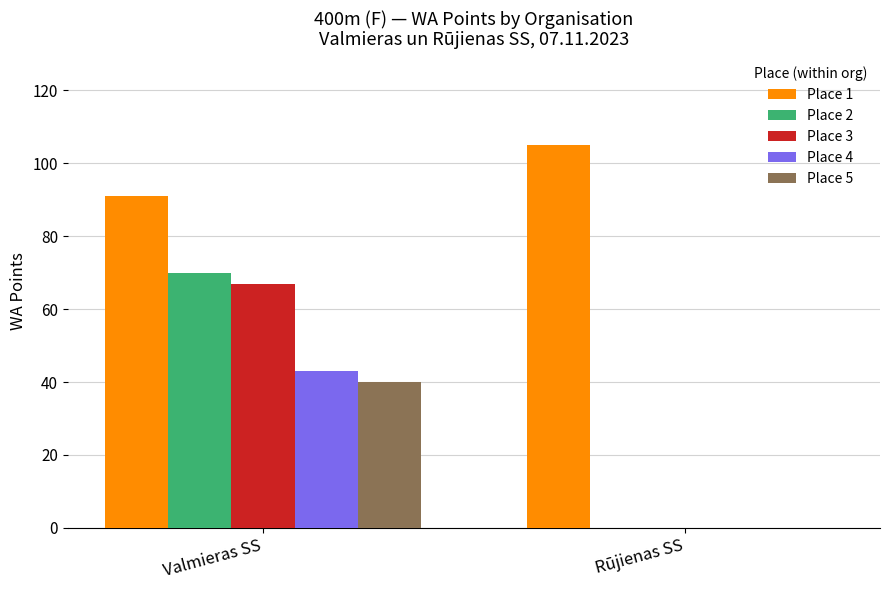

Reading right to left, transcribe all the data shown in this chart.

Place 1: Rūjienas SS=105	Valmieras SS=91
Place 2: Rūjienas SS=0	Valmieras SS=70
Place 3: Rūjienas SS=0	Valmieras SS=67
Place 4: Rūjienas SS=0	Valmieras SS=43
Place 5: Rūjienas SS=0	Valmieras SS=40